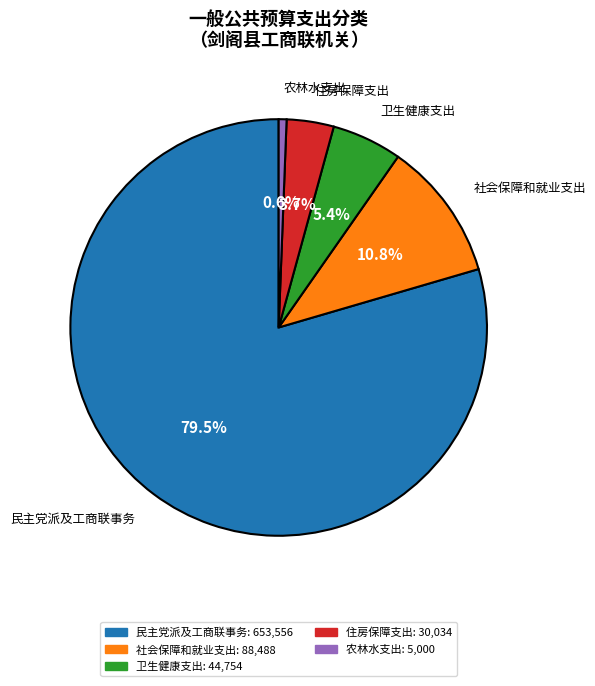

Is there a majority slice in this chart?

Yes